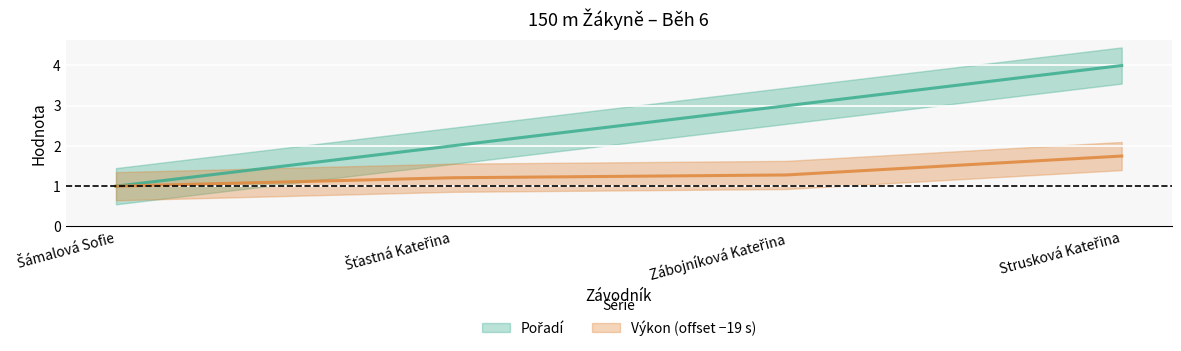

How many lines are shown in the chart?

2